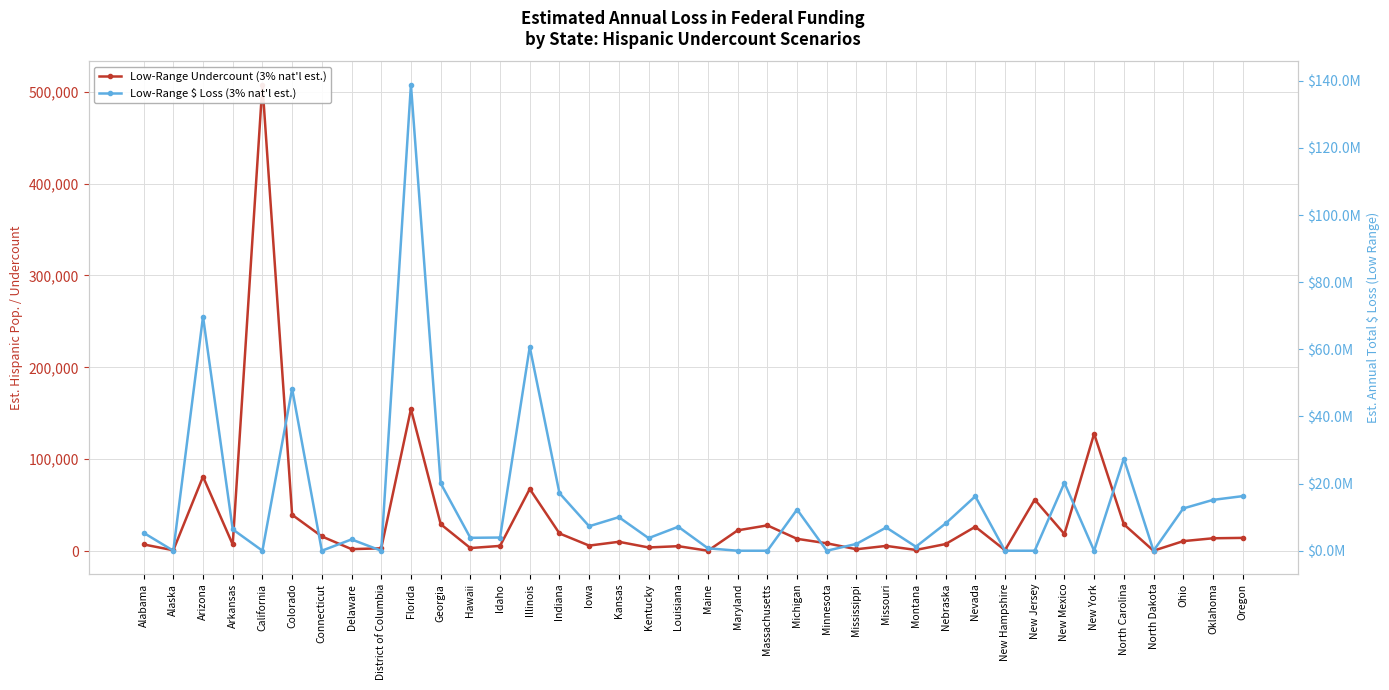

How many data points in Low-Range Undercount (3% nat'l est.) are above 10893?

19